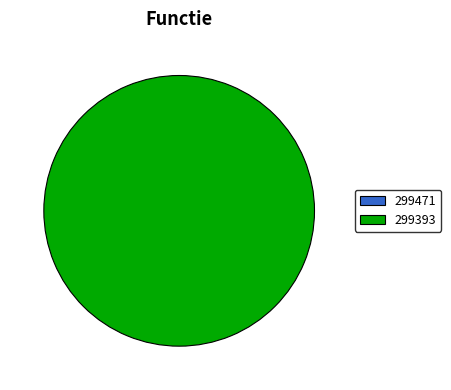

Which has a higher value, 299393 or 299471?

299393